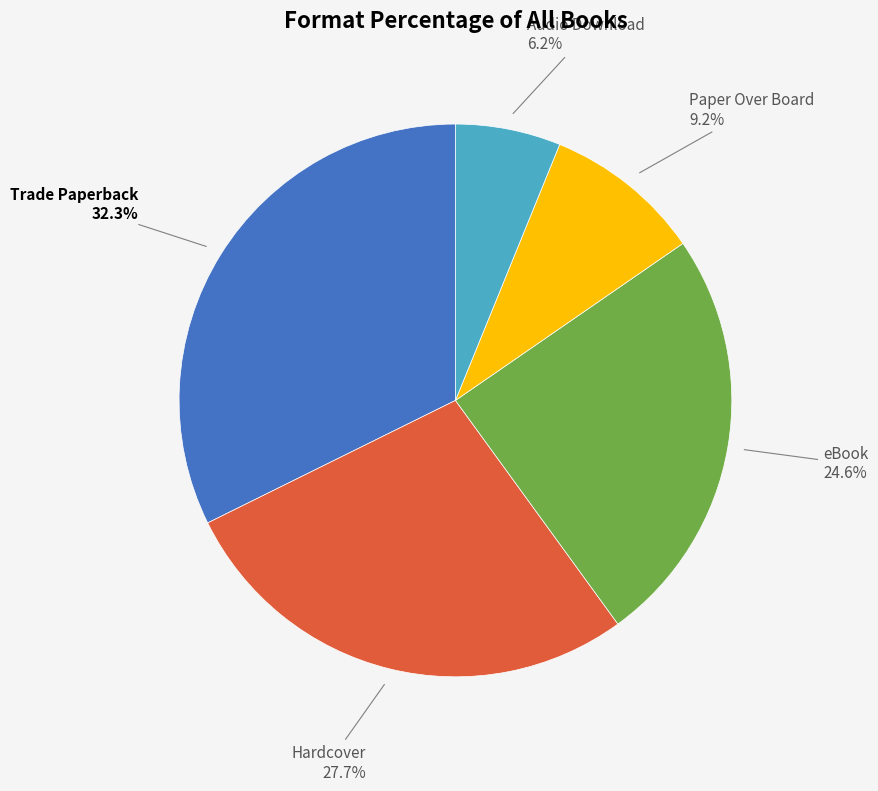

Does Paper Over Board account for over 50% of the chart?

No